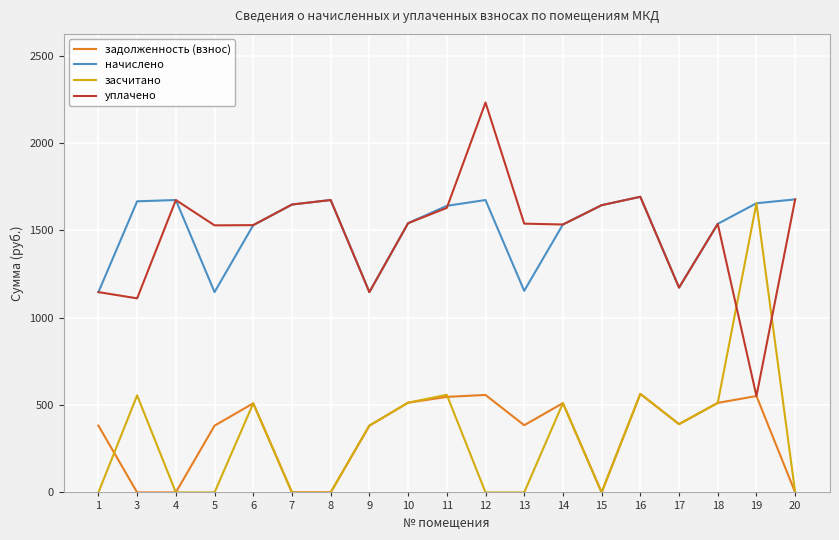

Is it true that уплачено equals 2215.1 at 7?

False